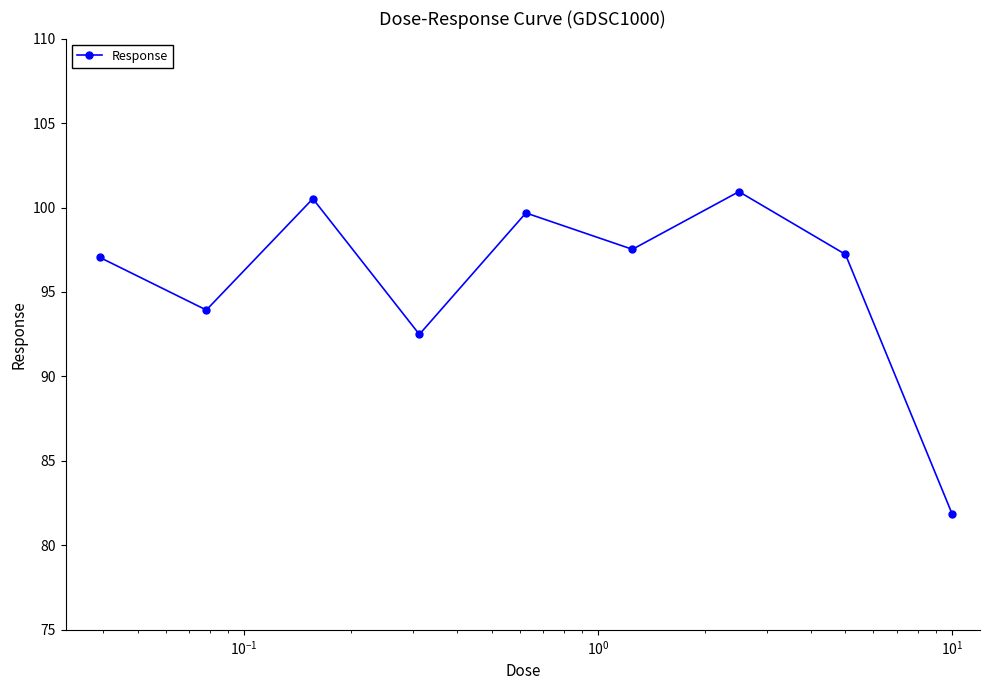

What is the average value?

95.7